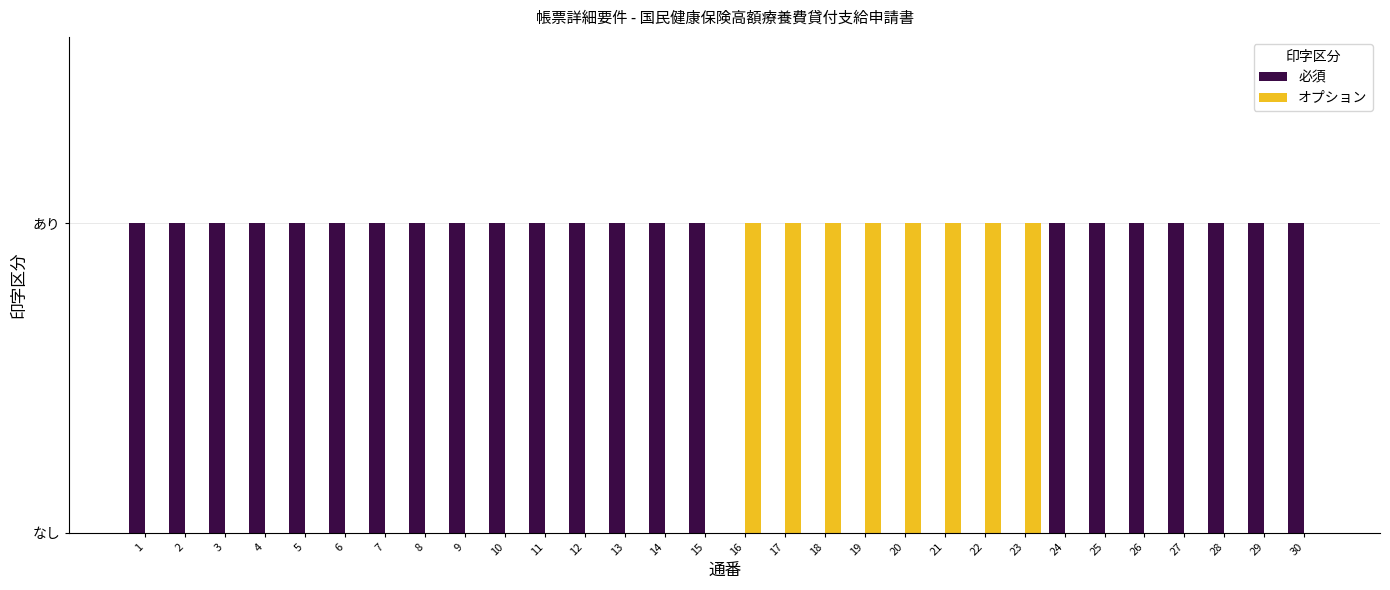

What are all the series names shown in the legend?

必須, オプション